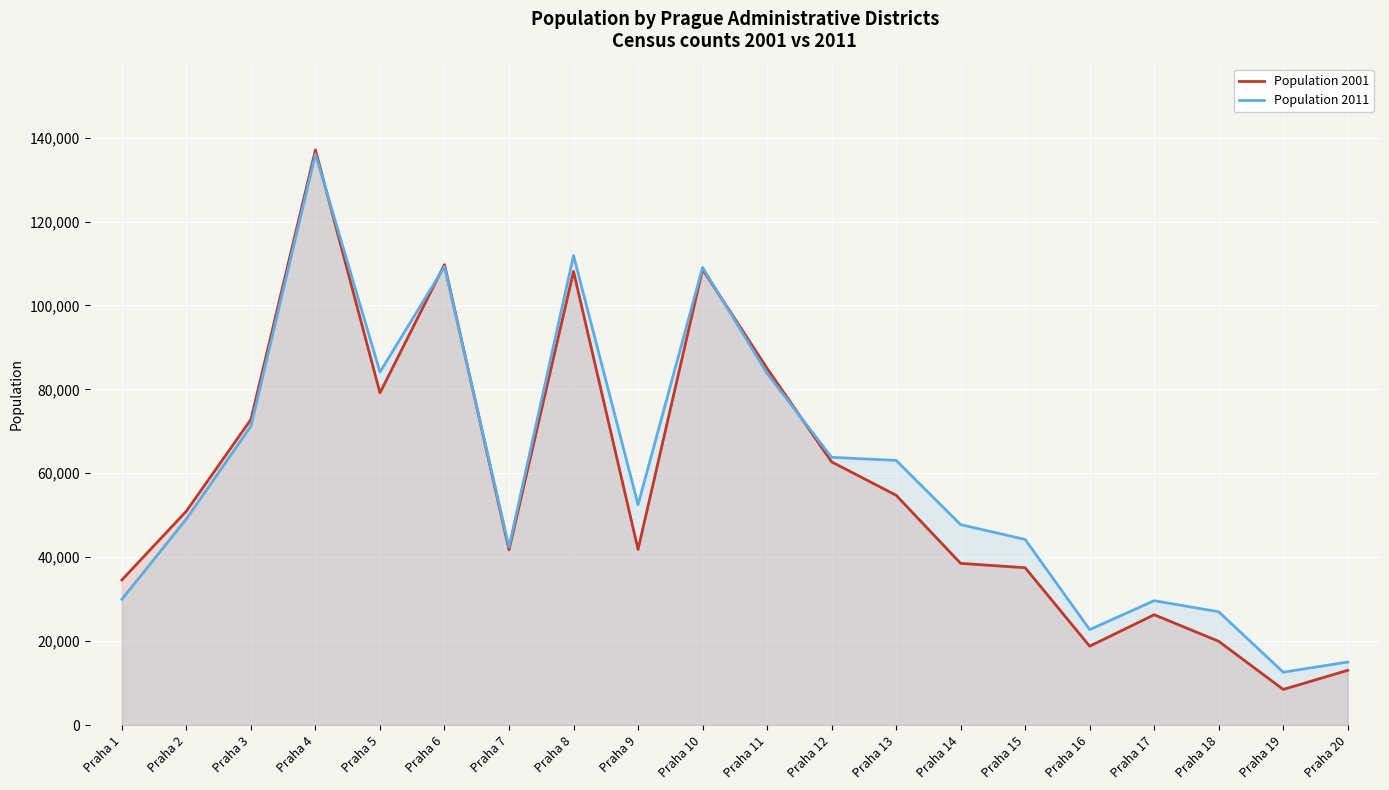

What is the difference between the maximum and second lowest values in the Population 2011 series?

121087